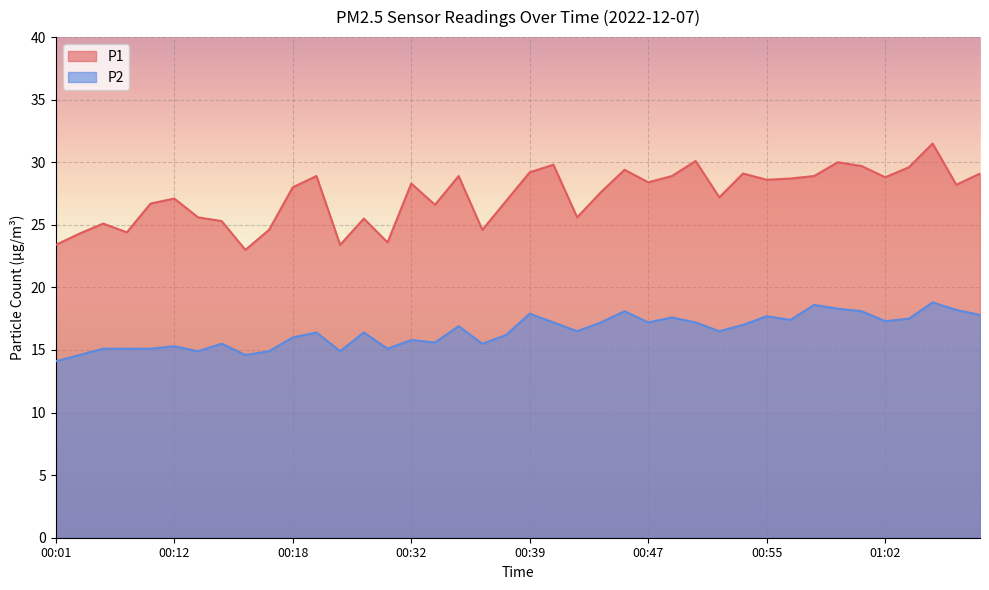

At which category does the chart reach its peak across all series?

01:06